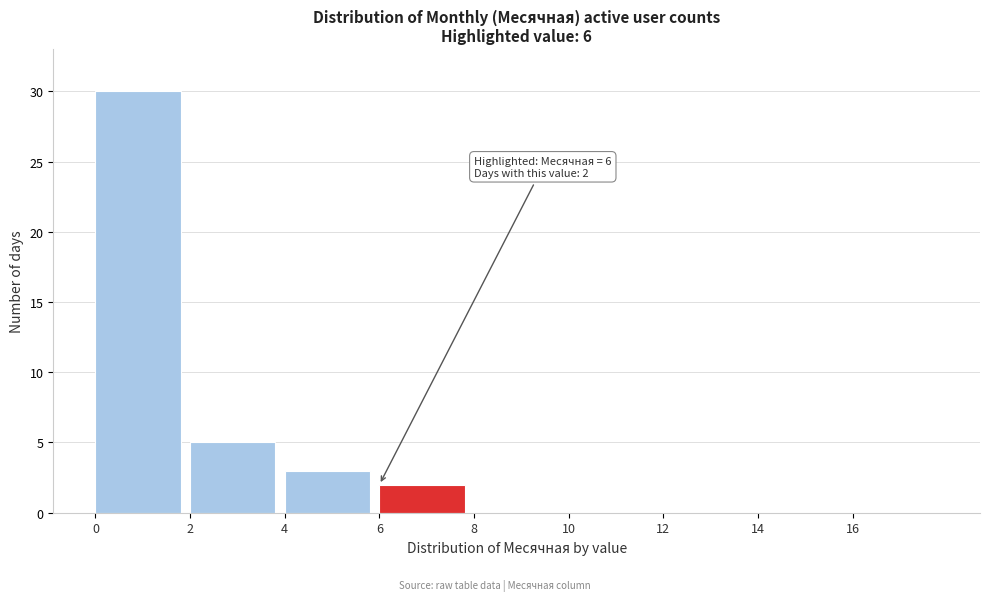

Over which range of the x-axis is the bar tallest?

0 to 2